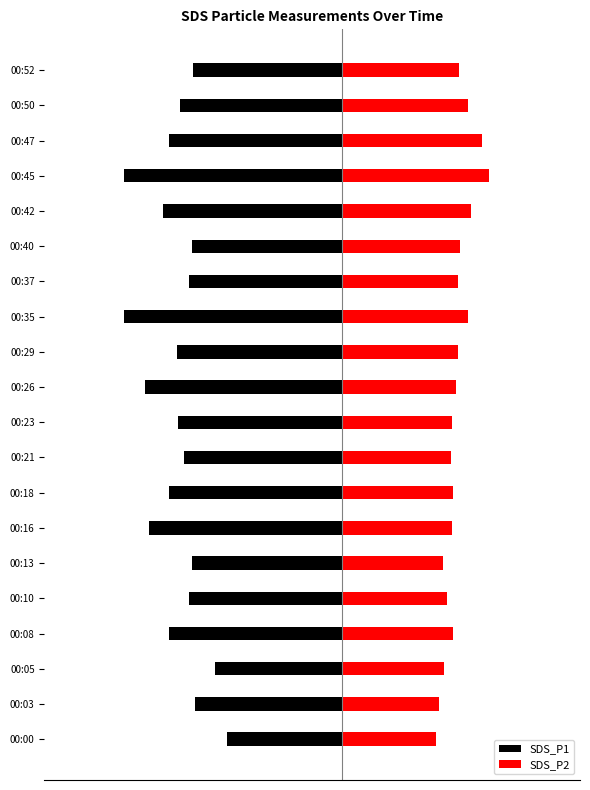

Rank the series by their maximum value, from lowest to highest.

SDS_P1, SDS_P2